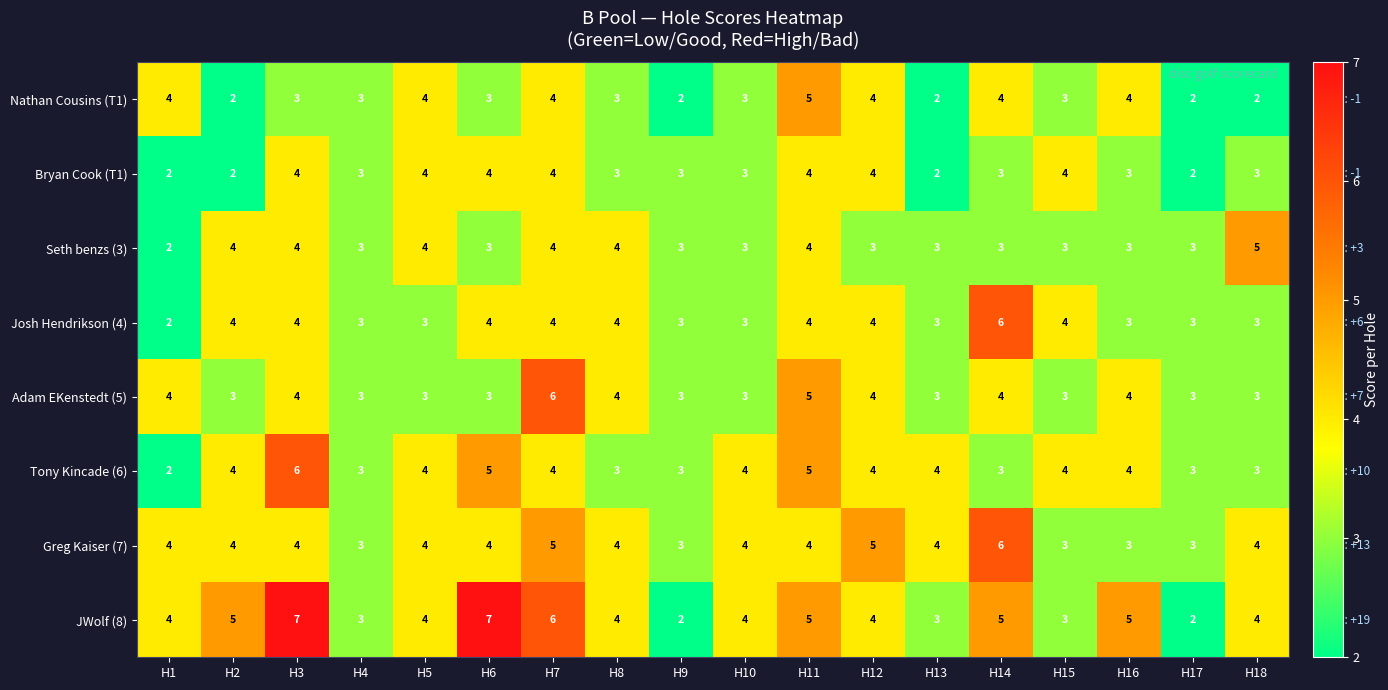

Count the number of data series in this chart.

8